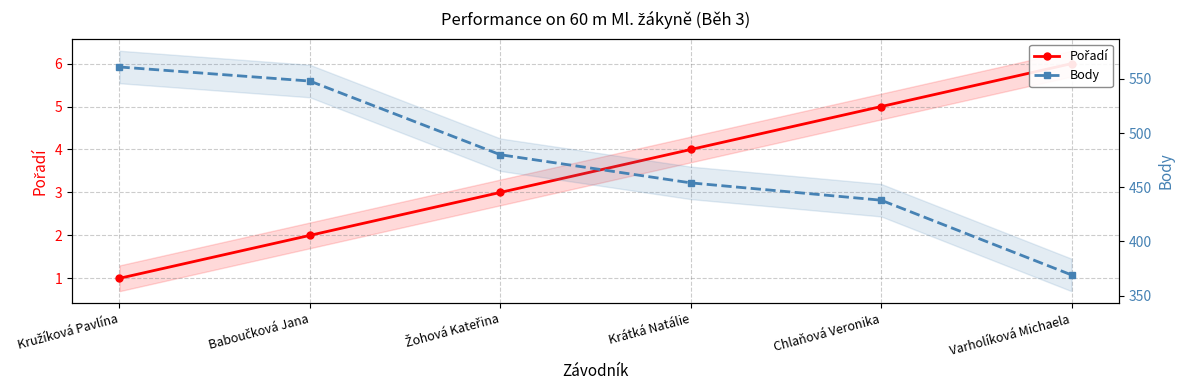

How many Pořadí values are between 2 and 5?

4